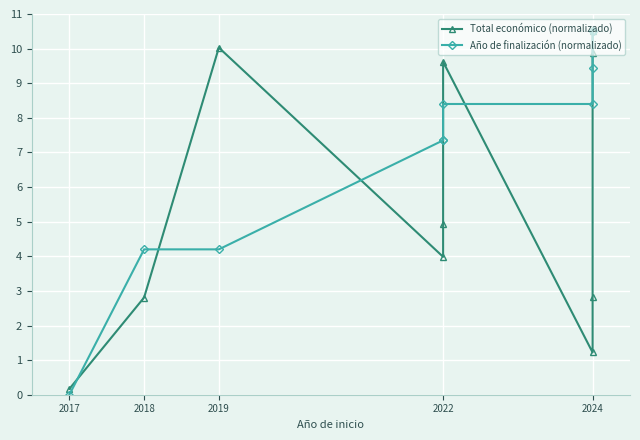

Reading right to left, transcribe all the data shown in this chart.

Total económico (normalizado): 10.5	9.9	2.8	1.2	9.6	4.9	4.0	10.0	2.8	0.2
Año de finalización (normalizado): 10.5	10.5	9.5	8.4	8.4	7.3	7.3	4.2	4.2	0.0